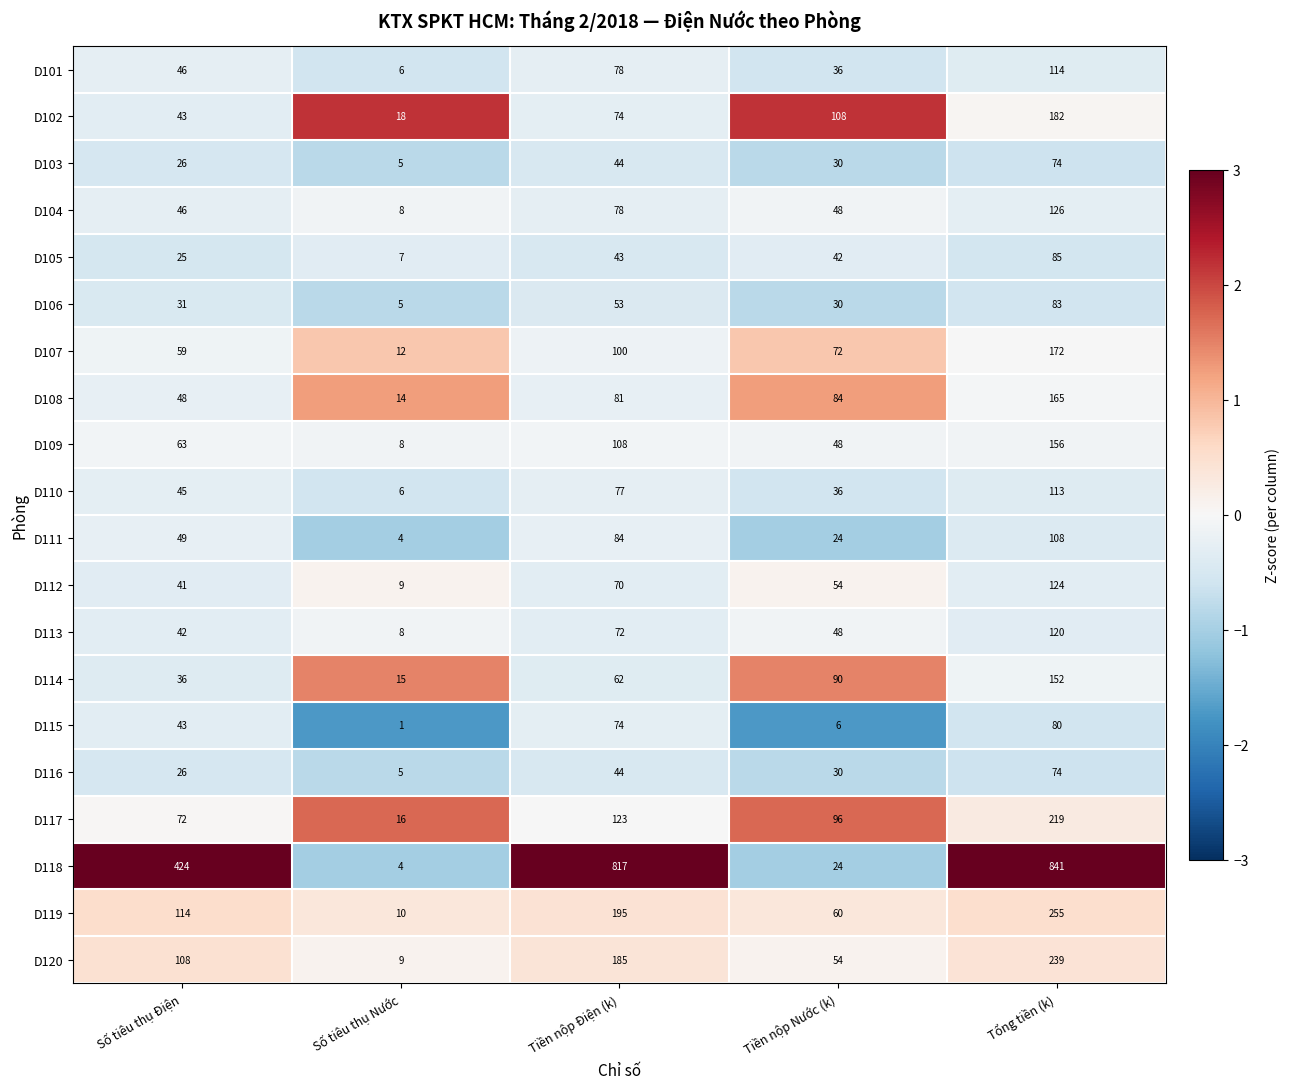

What is the difference between the maximum and minimum values in the D116 series?

69